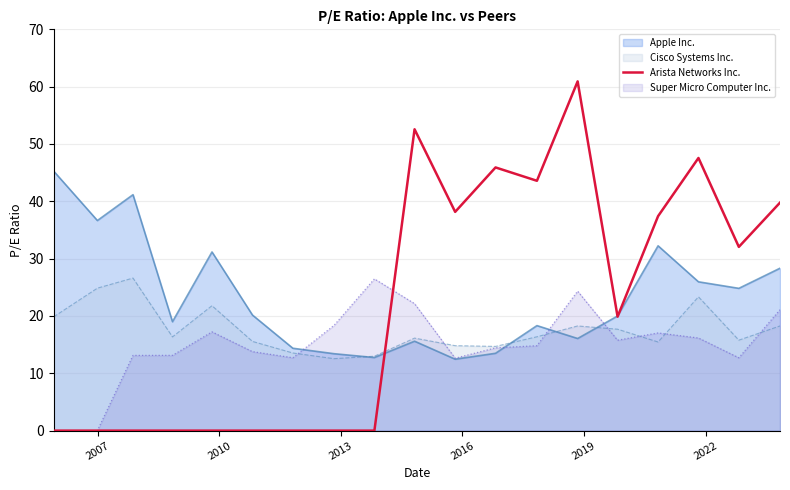

List the series in order of their overall mean, highest first.

Apple Inc., Arista Networks Inc., Cisco Systems Inc., Super Micro Computer Inc.